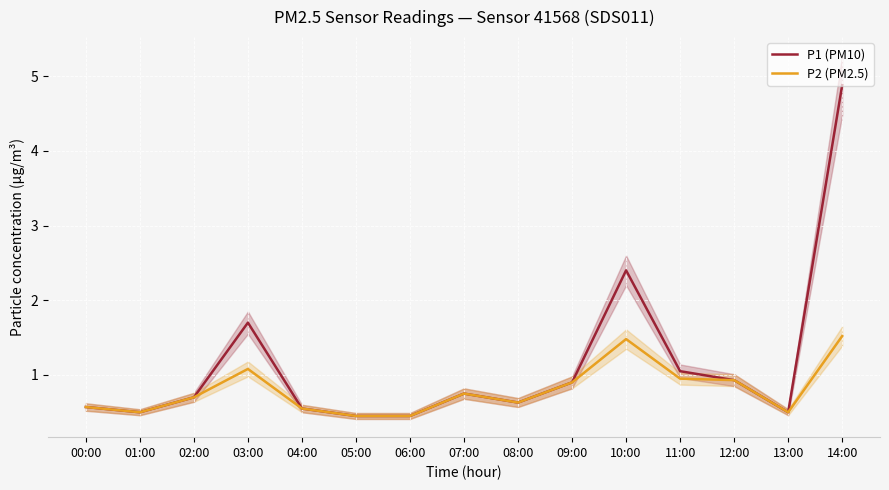

Does the chart display data point markers on the line(s)?

No